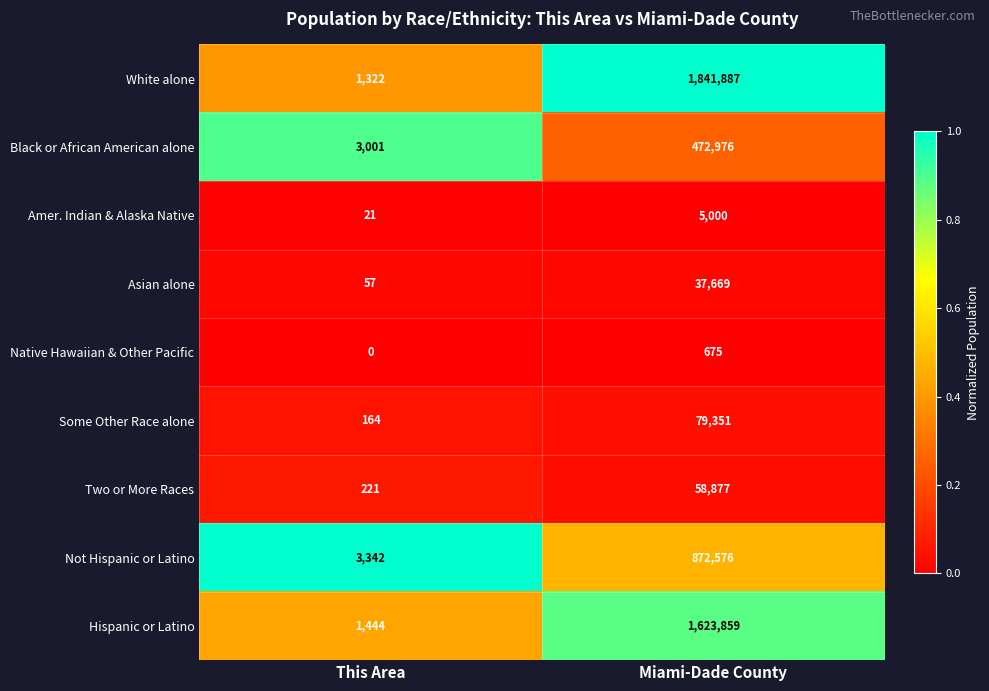

What is the greatest value displayed?

1841887